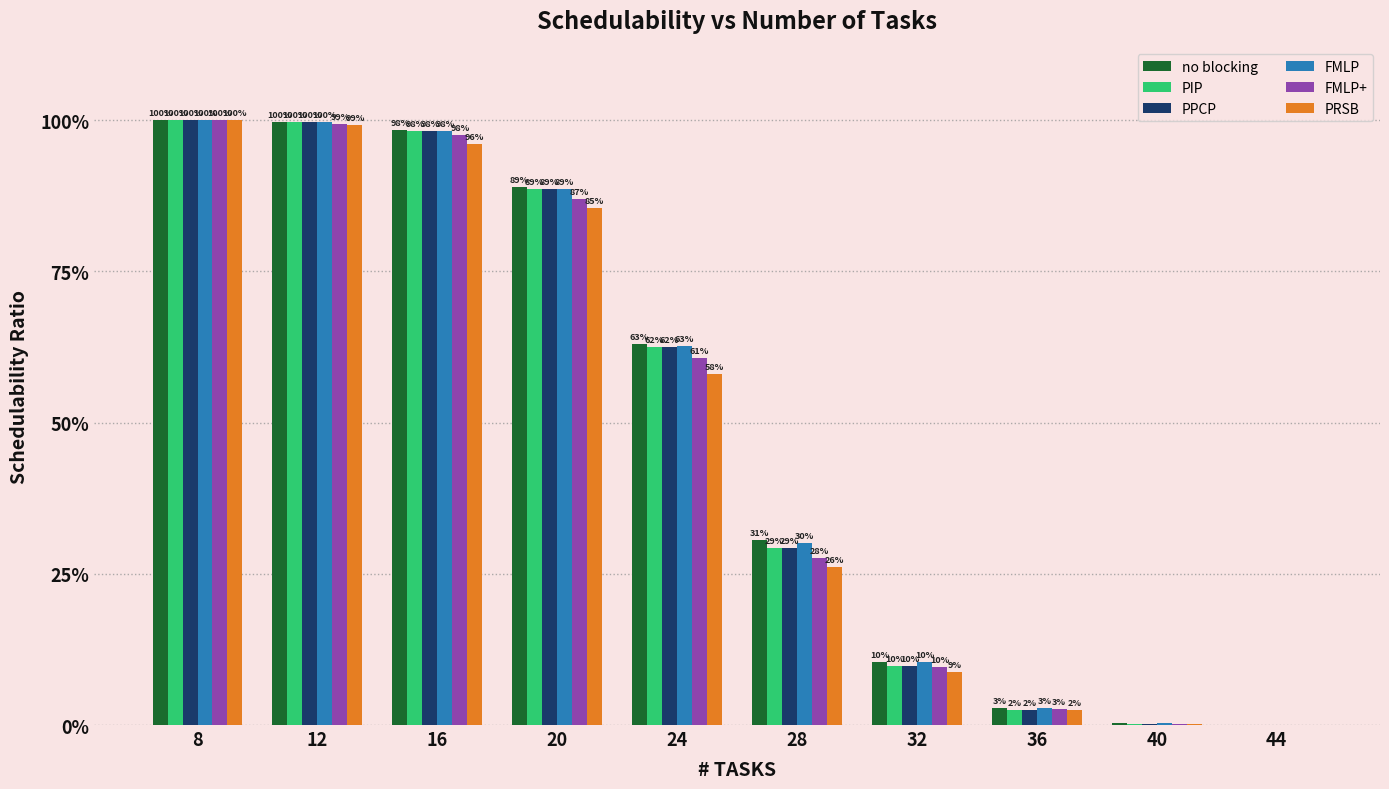

What are all the series names shown in the legend?

no blocking, PIP, PPCP, FMLP, FMLP+, PRSB